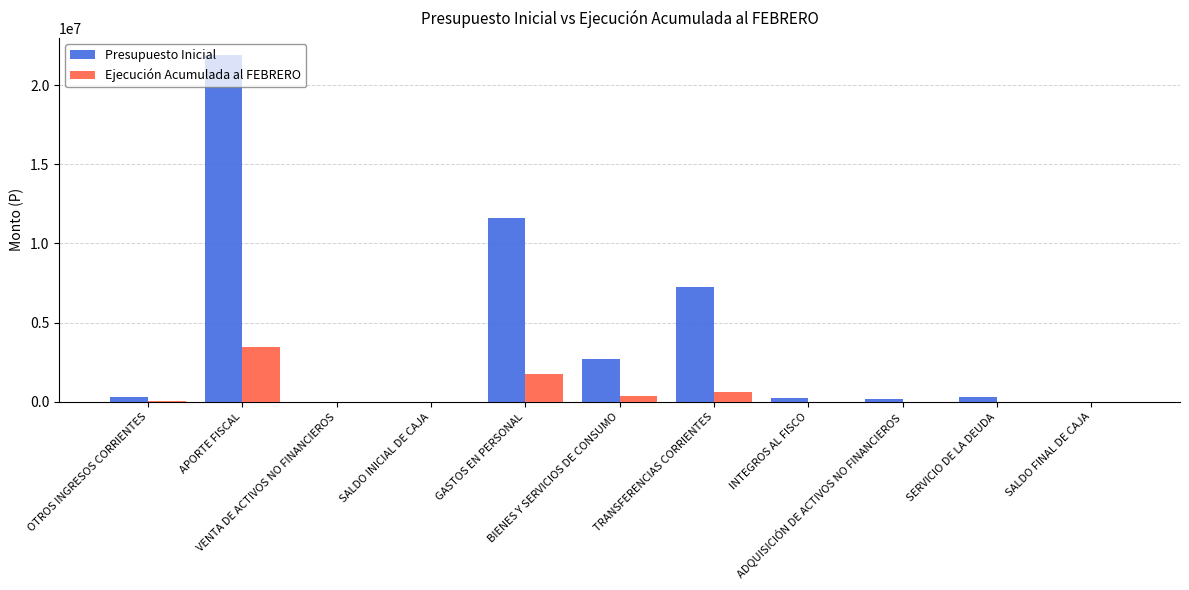

What is the approximate value of Presupuesto Inicial at GASTOS EN PERSONAL, to the nearest 100?

11591800